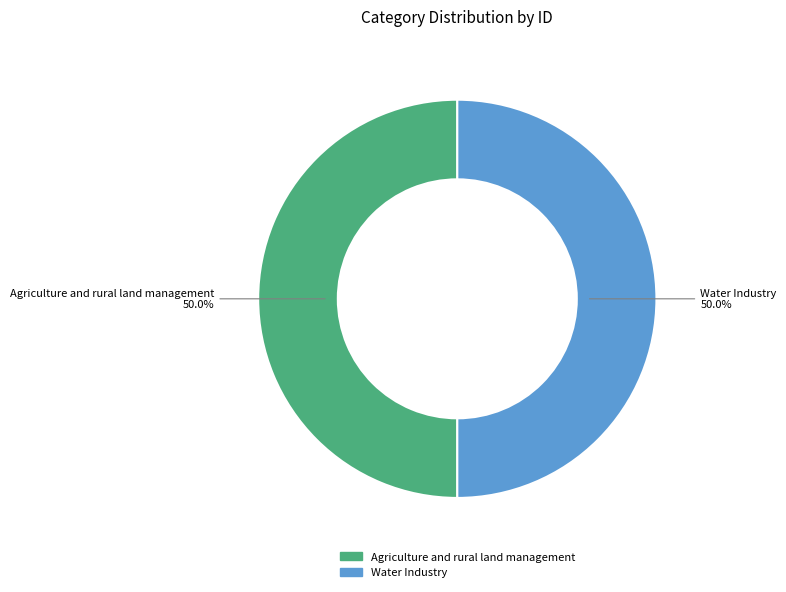

Do Water Industry and Agriculture and rural land management together represent more than half of the pie?

Yes